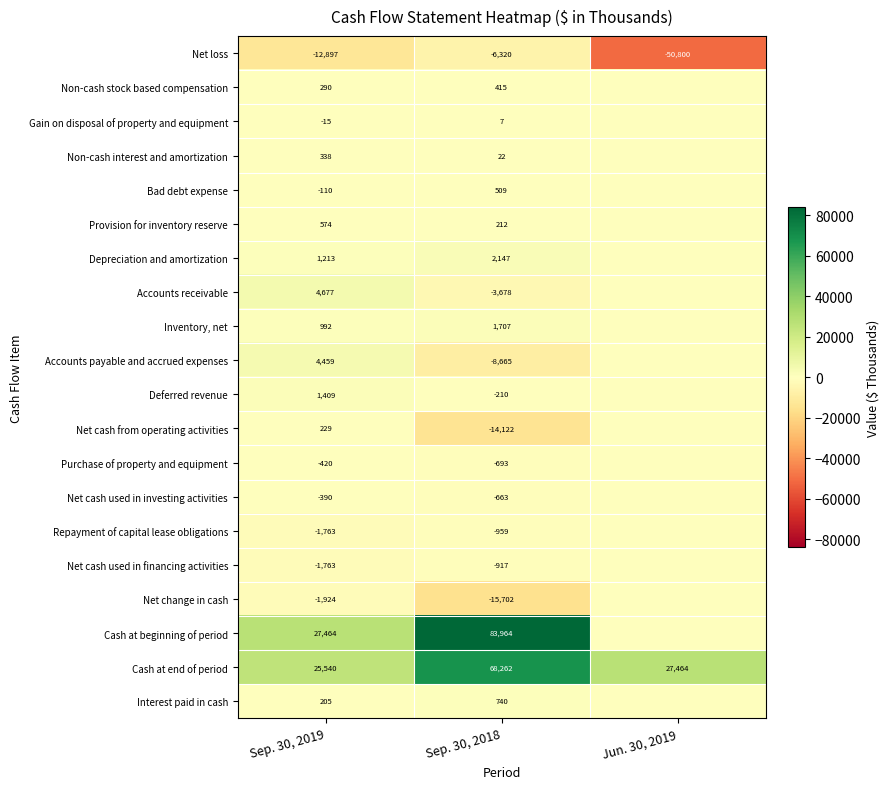

What is the difference between the Interest paid in cash values at Sep. 30, 2019 and Sep. 30, 2018?

535